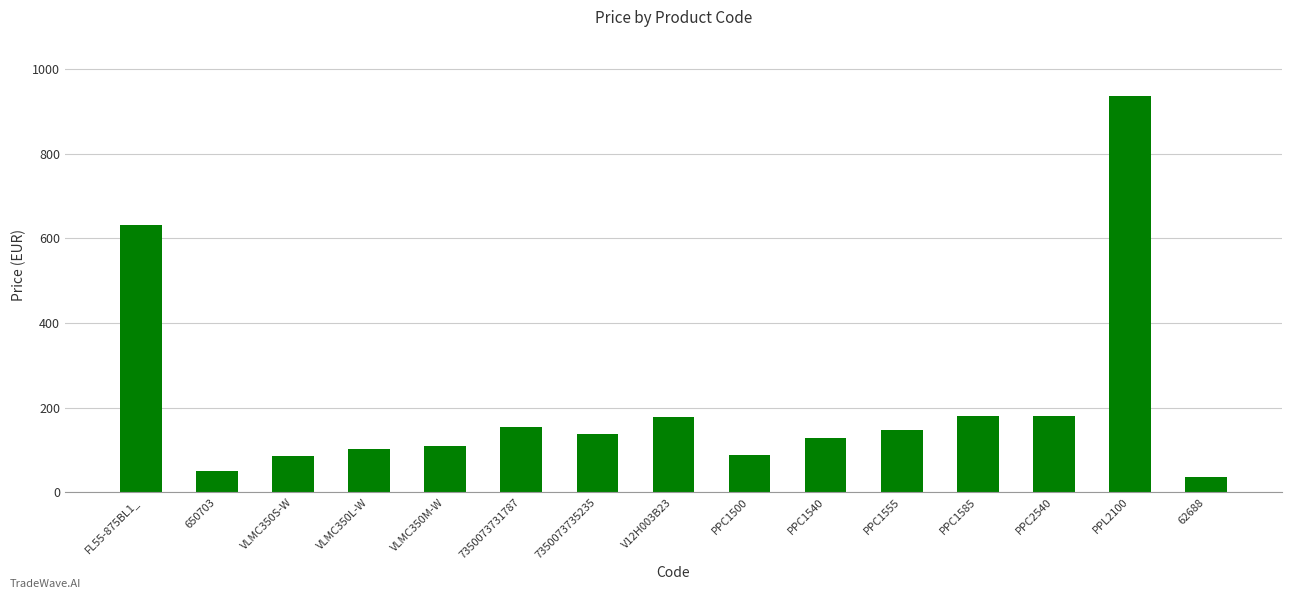

What is the minimum value shown in the chart?

36.0